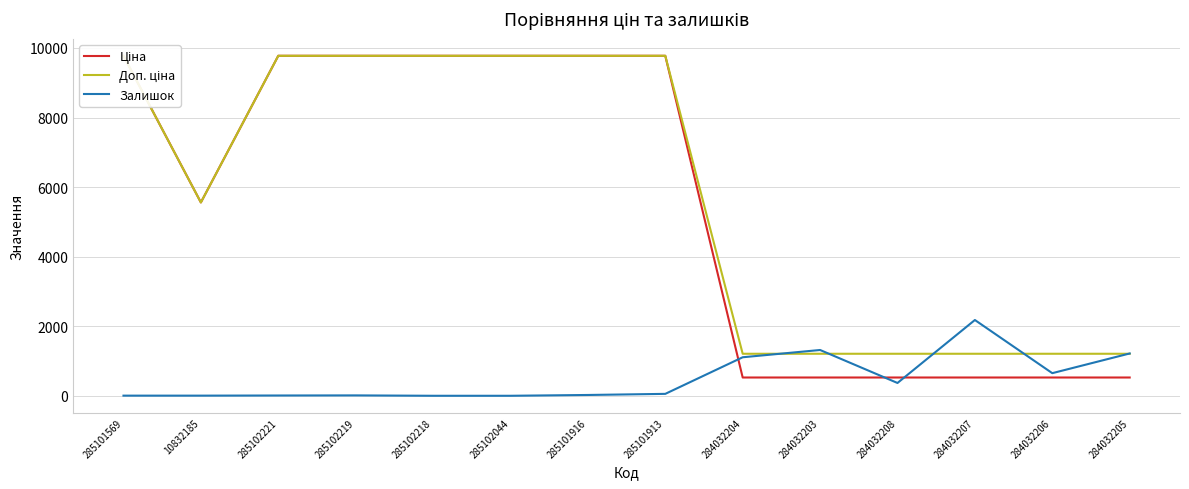

What is the sum of the Залишок values at 284032205 and 284032203?

2538